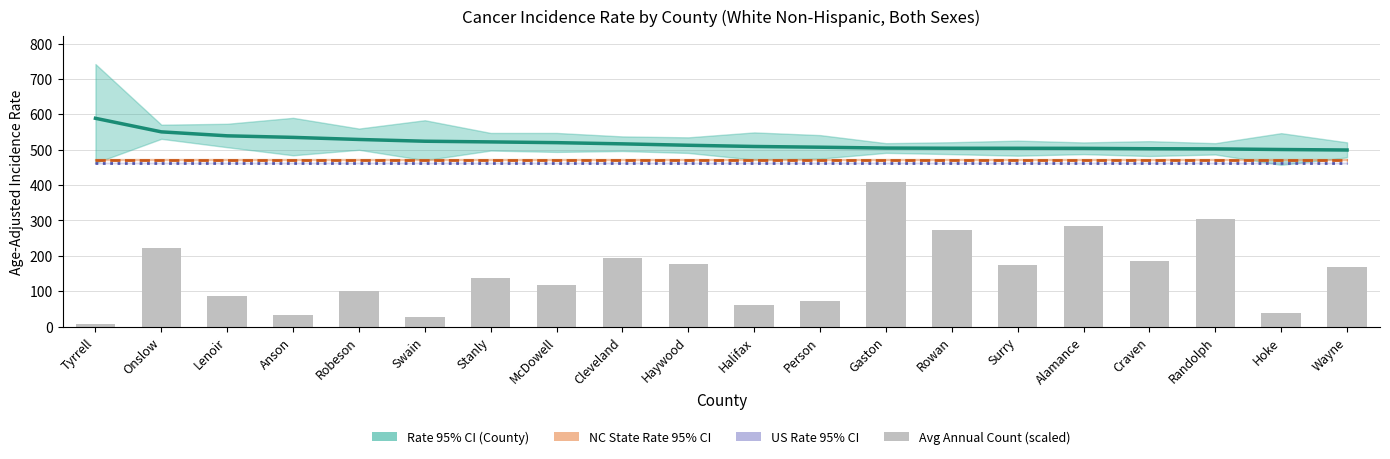

Which series changed the most between Halifax and Hoke?

Avg Annual Count (scaled)